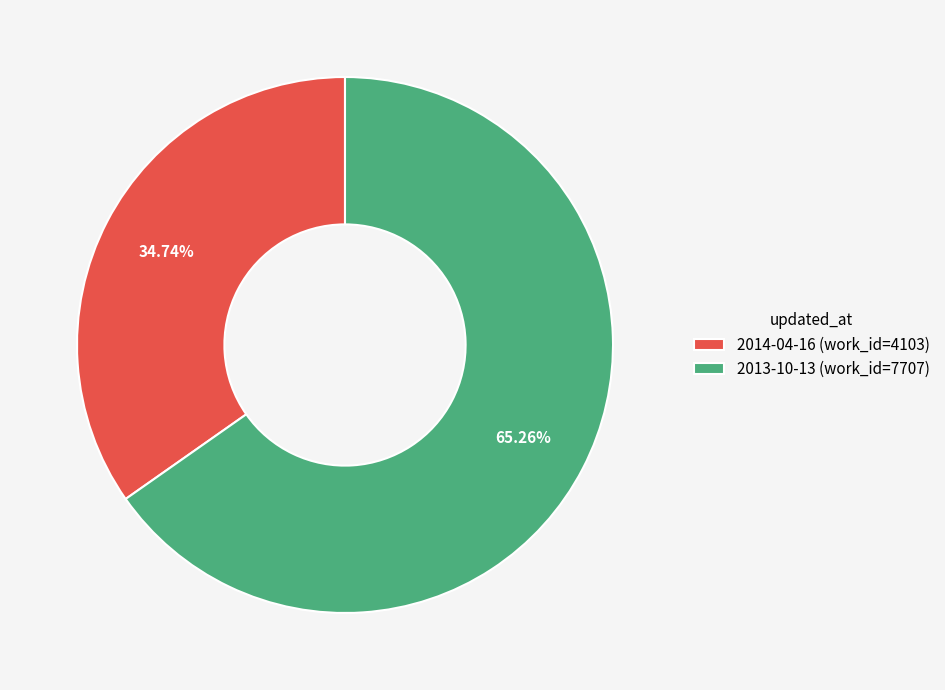

To the nearest percent, what portion does 2014-04-16 represent?

35%